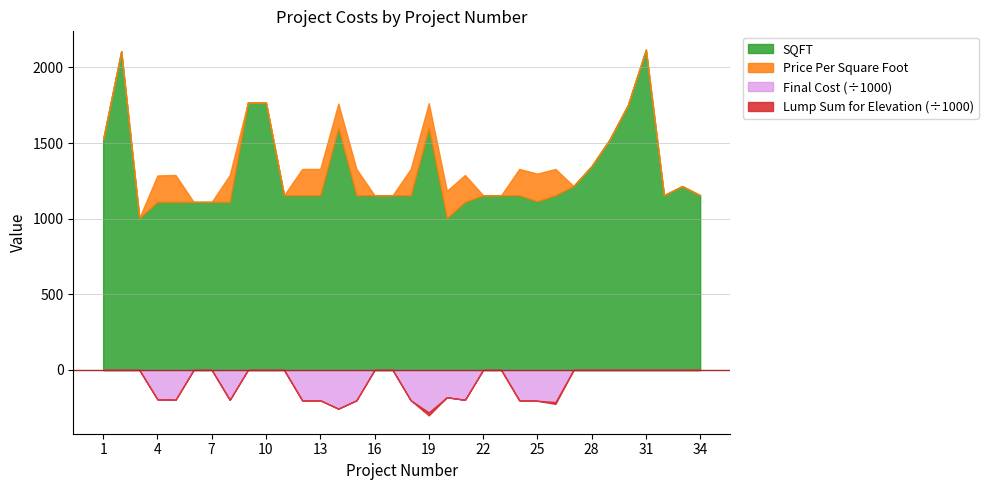

Which has a higher value, 8 or 7?

8